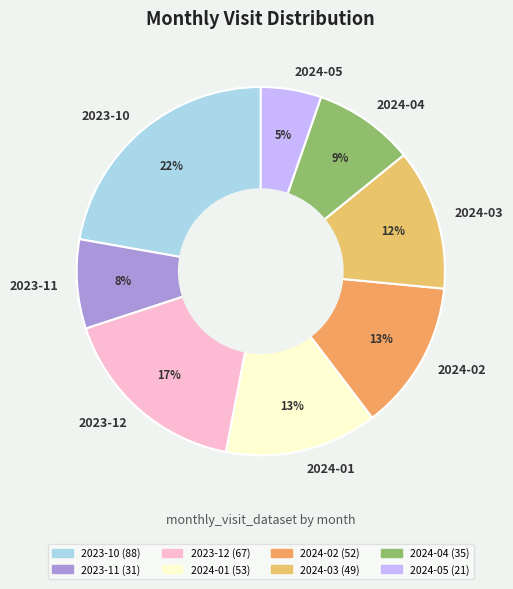

To the nearest percent, what is the combined percentage of 2024-05 and 2024-04?

14%